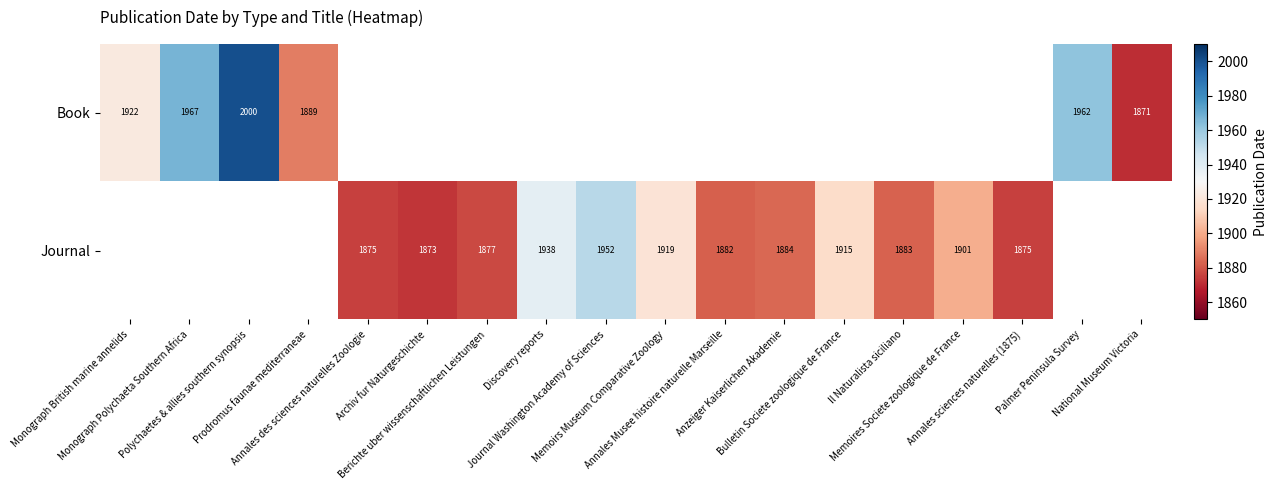

What is the maximum value for Book?

2000.0